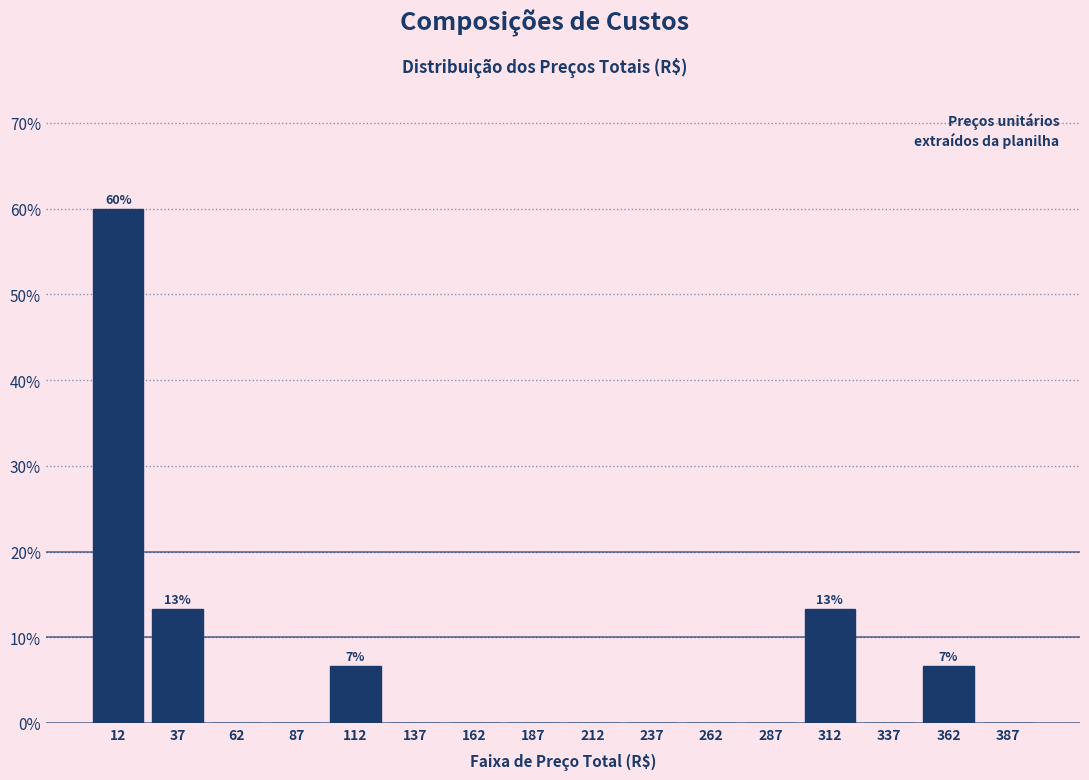

Which range on the x-axis has the tallest bar?

0 to 25